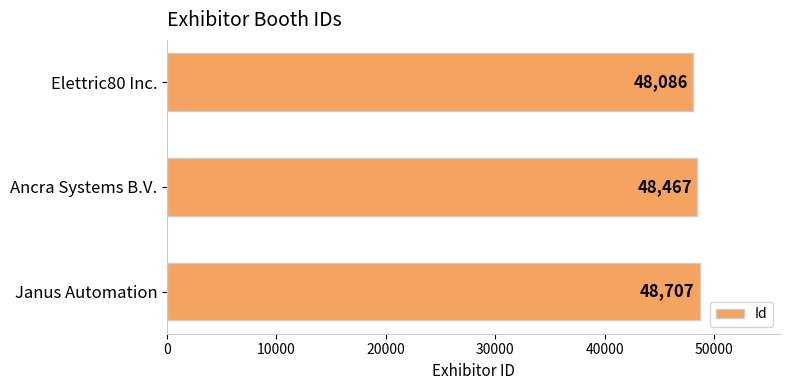

How many bars are there in total?

3